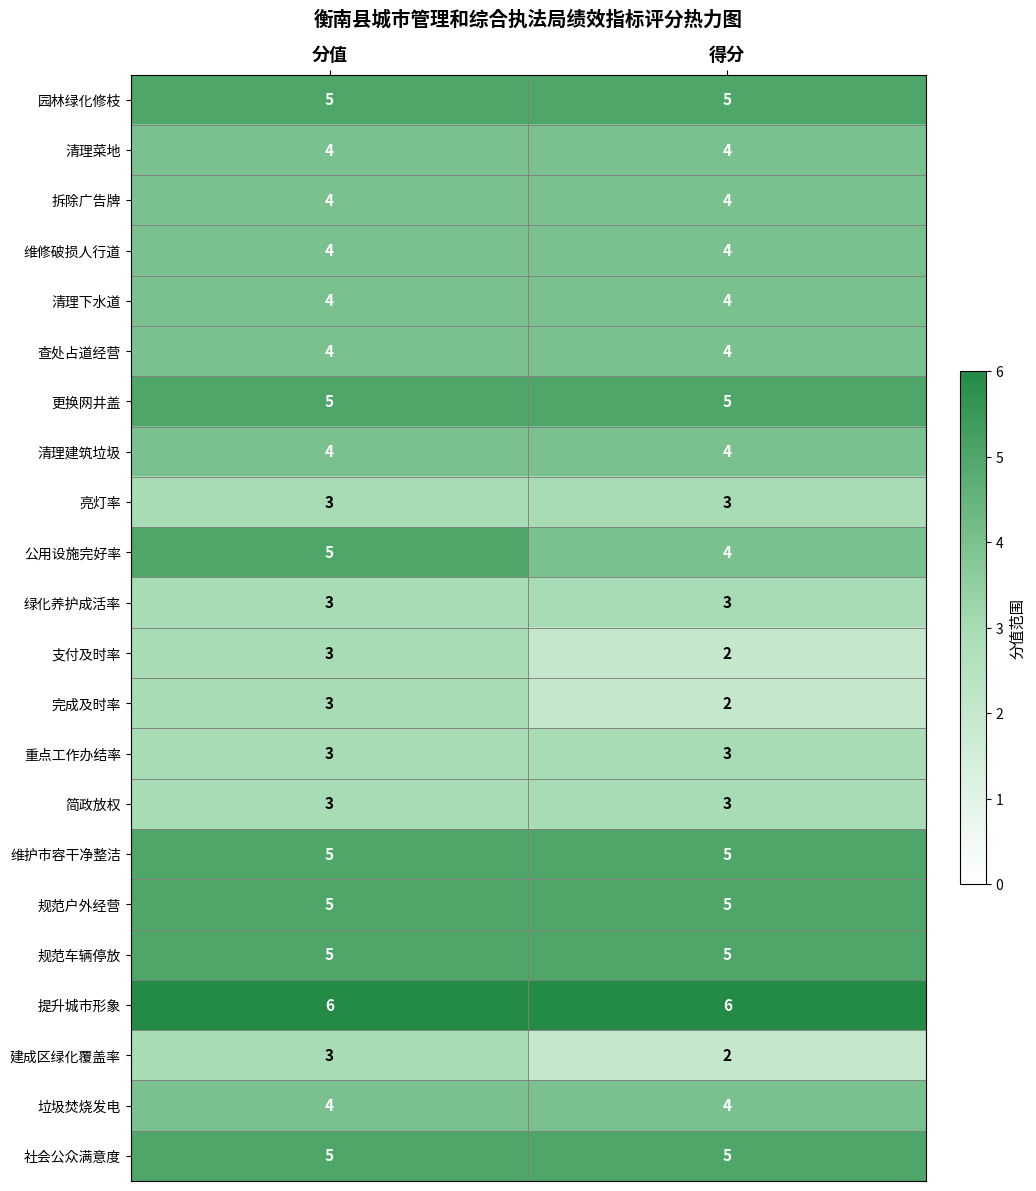

What is the spread (max minus min) of values at 分值?

3